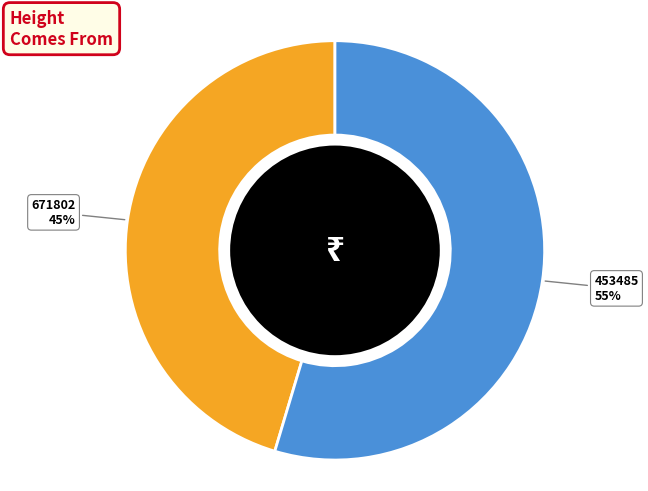

Does 453485 account for over 50% of the chart?

Yes